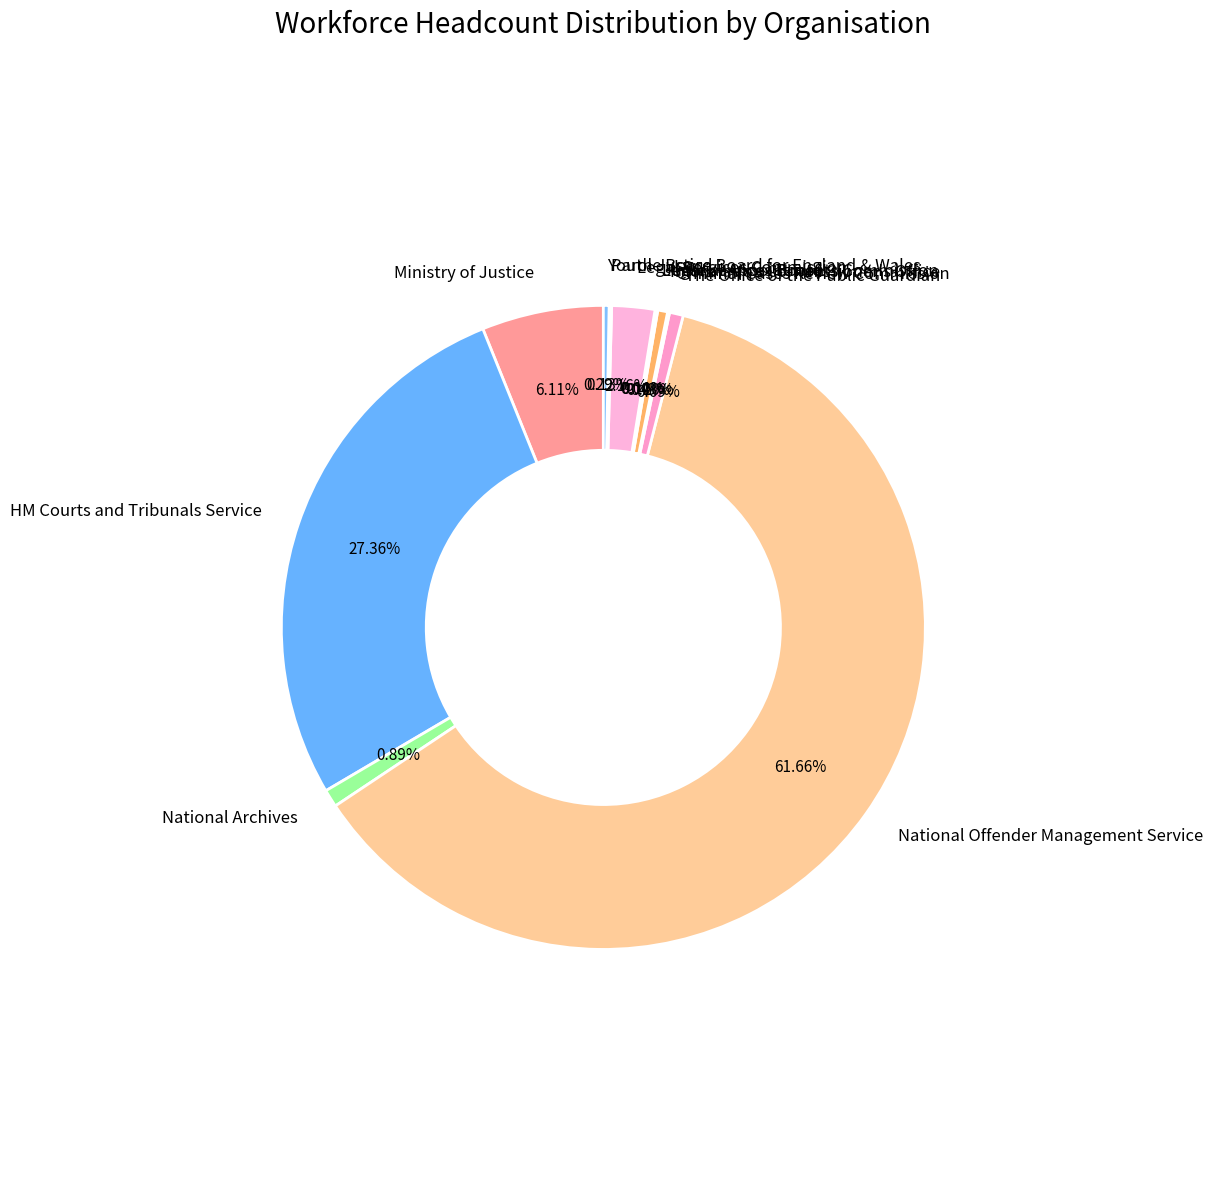

Do Legal Services Commission and Ministry of Justice together represent more than half of the pie?

No